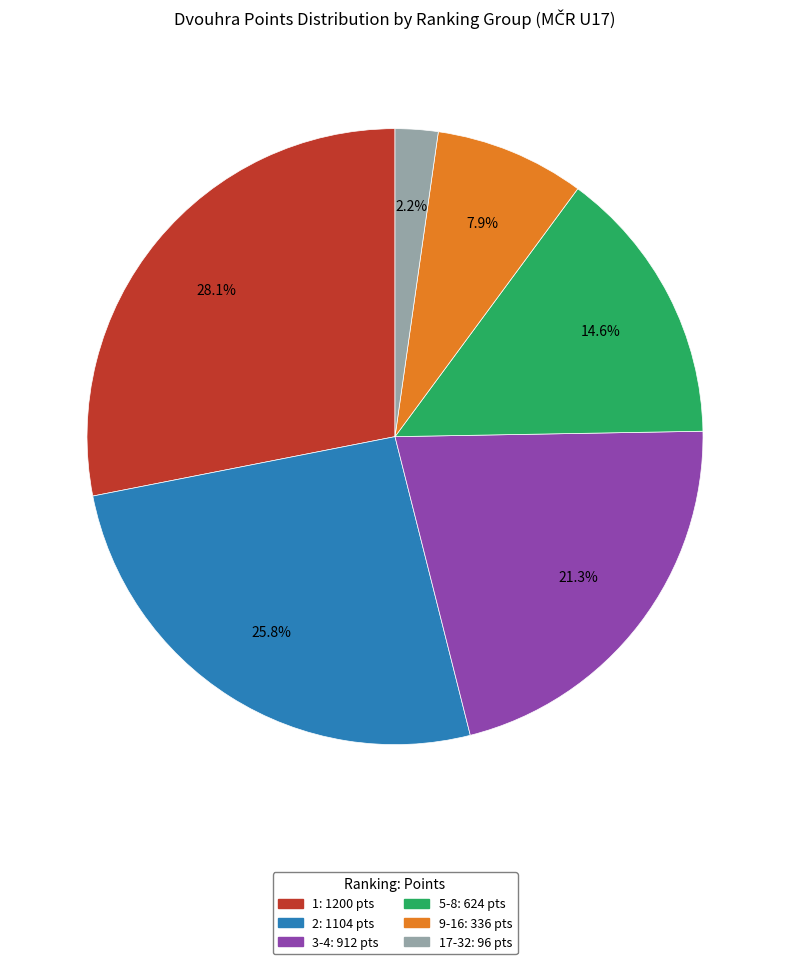

To the nearest percent, what is the average slice percentage?

17%